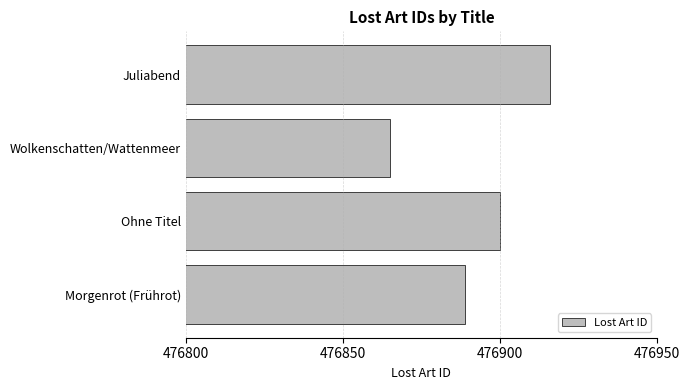

What is the smallest value displayed?

476865